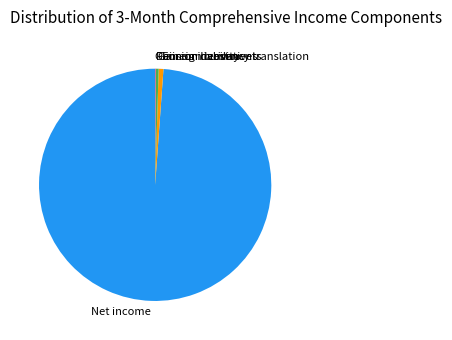

What is the ratio of the value at Gain on derivatives to the value at Foreign currency translation?

0.5